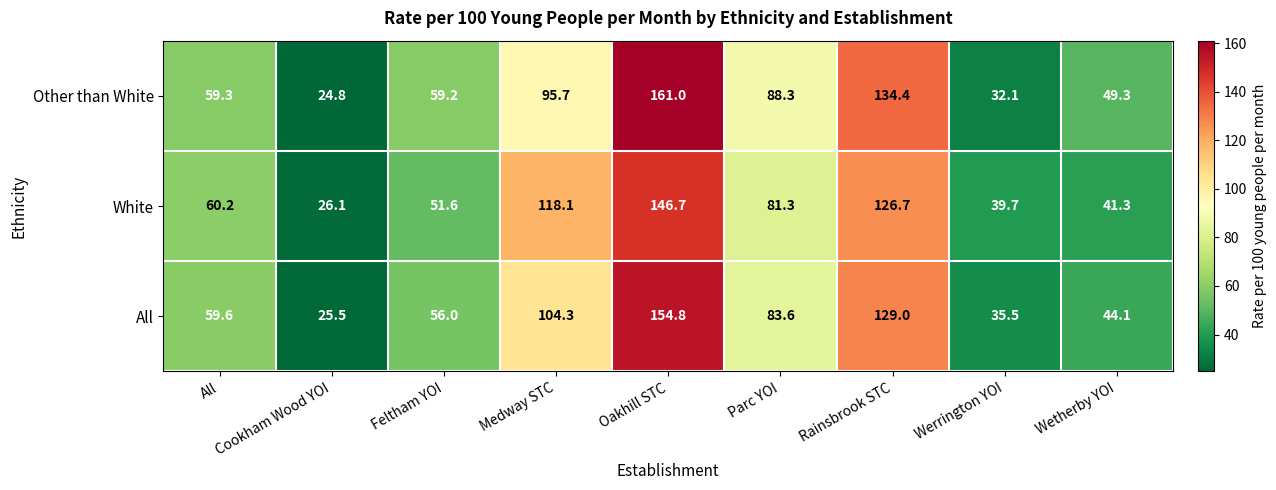

Which label corresponds to the largest value in the chart?

Oakhill STC